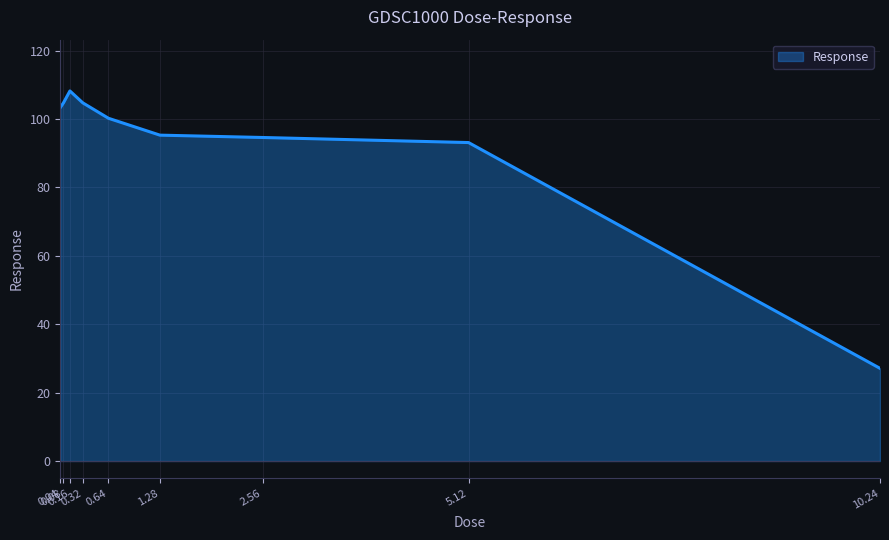

Between 2.56 and 0.16, which is larger?

0.16